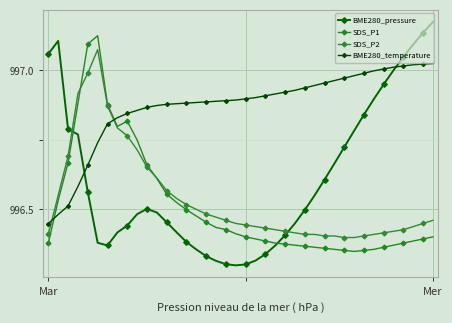

What is the maximum value shown in the chart?

997.2